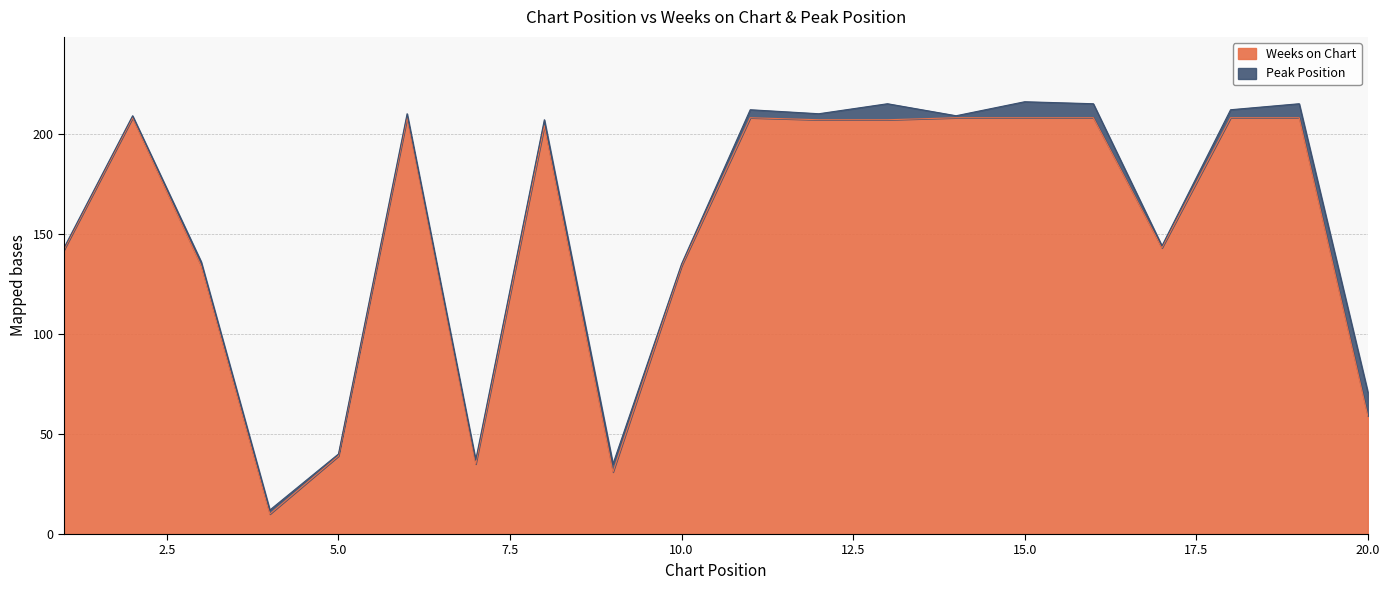

What is the maximum value shown in the chart?

208